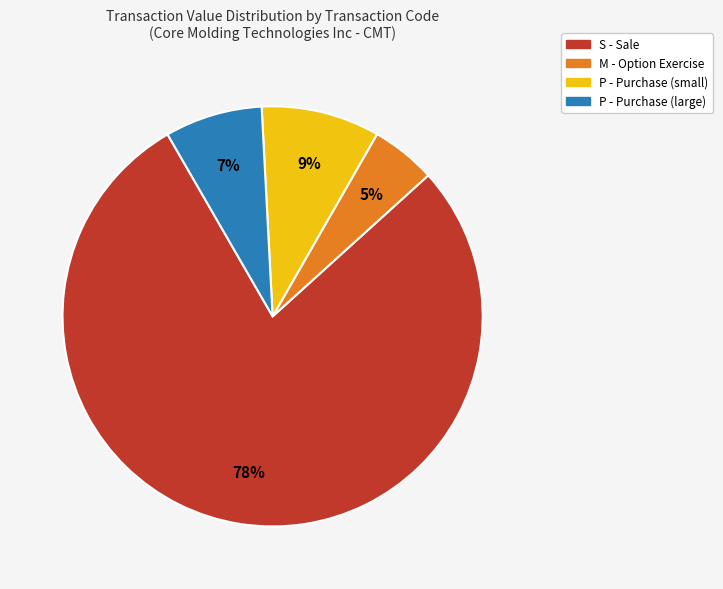

Is there any slice that represents more than half of the pie?

Yes